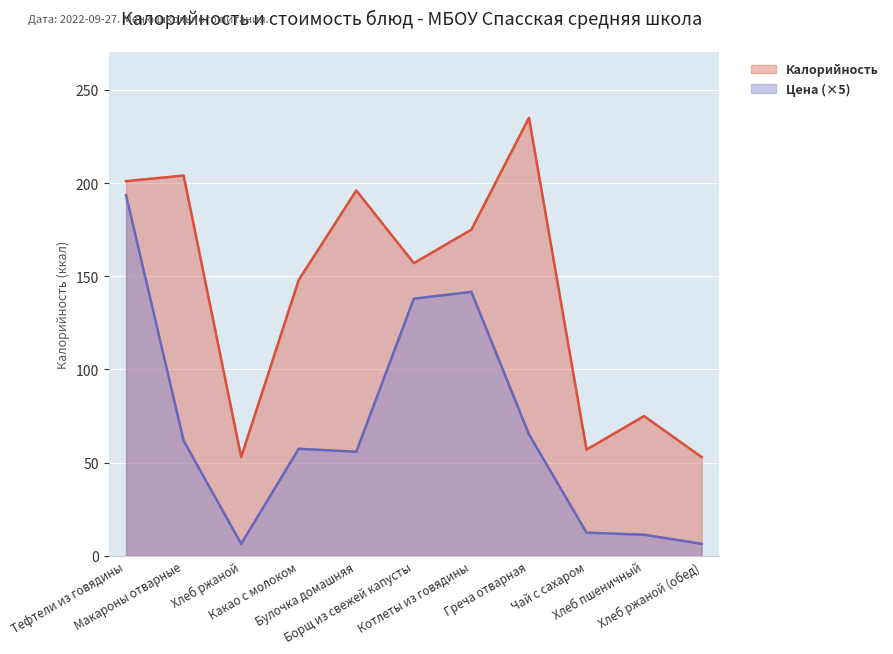

How many lines are shown in the chart?

2